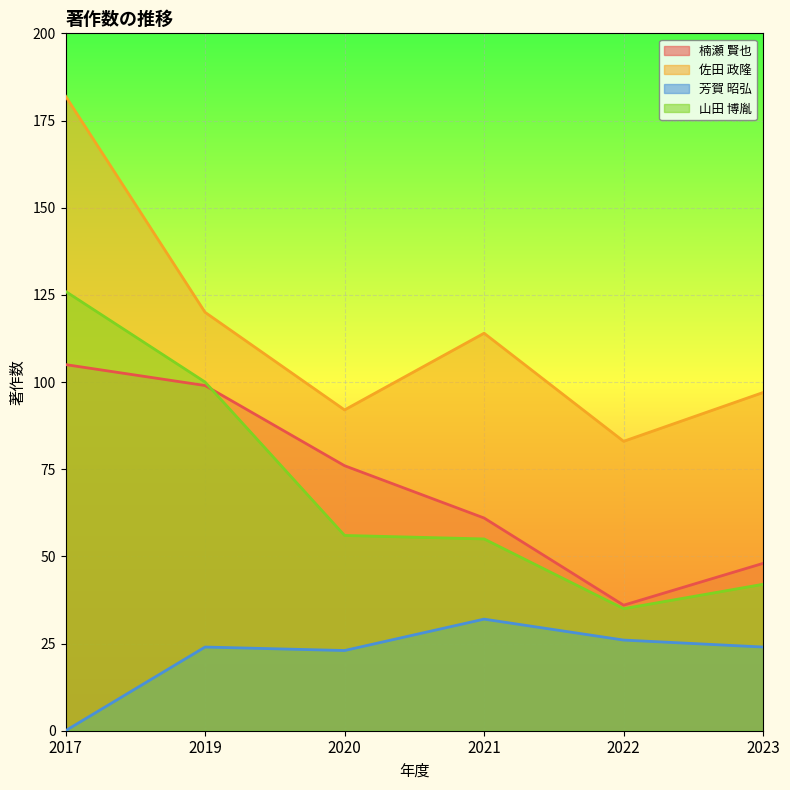

Reading right to left, list all the values displayed in this chart.

楠瀬 賢也: 48	36	61	76	99	105
佐田 政隆: 97	83	114	92	120	182
芳賀 昭弘: 24	26	32	23	24	0
山田 博胤: 42	35	55	56	100	126